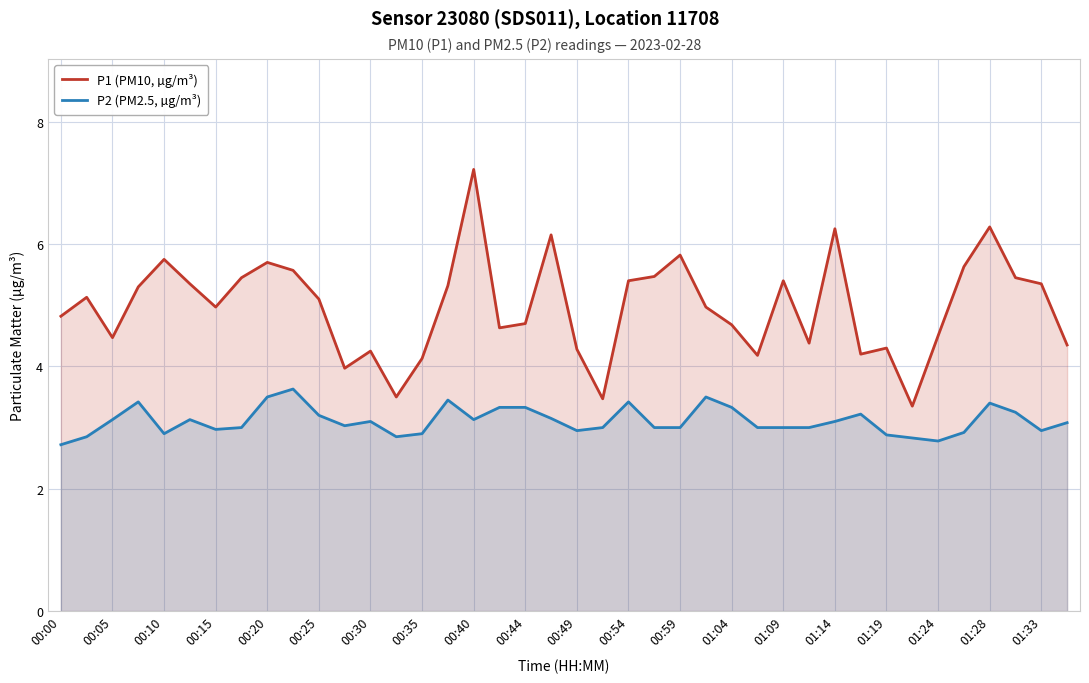

What is the spread (max minus min) of values at 00:35?

1.2